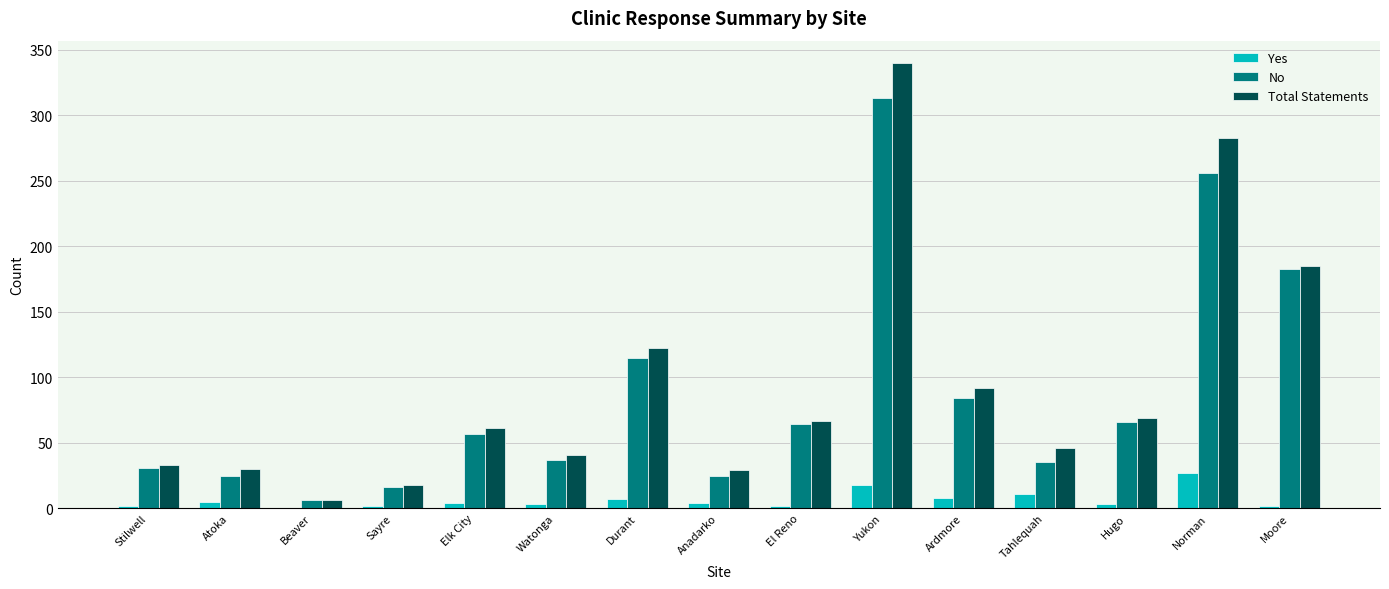

How many data points does each series have?

15